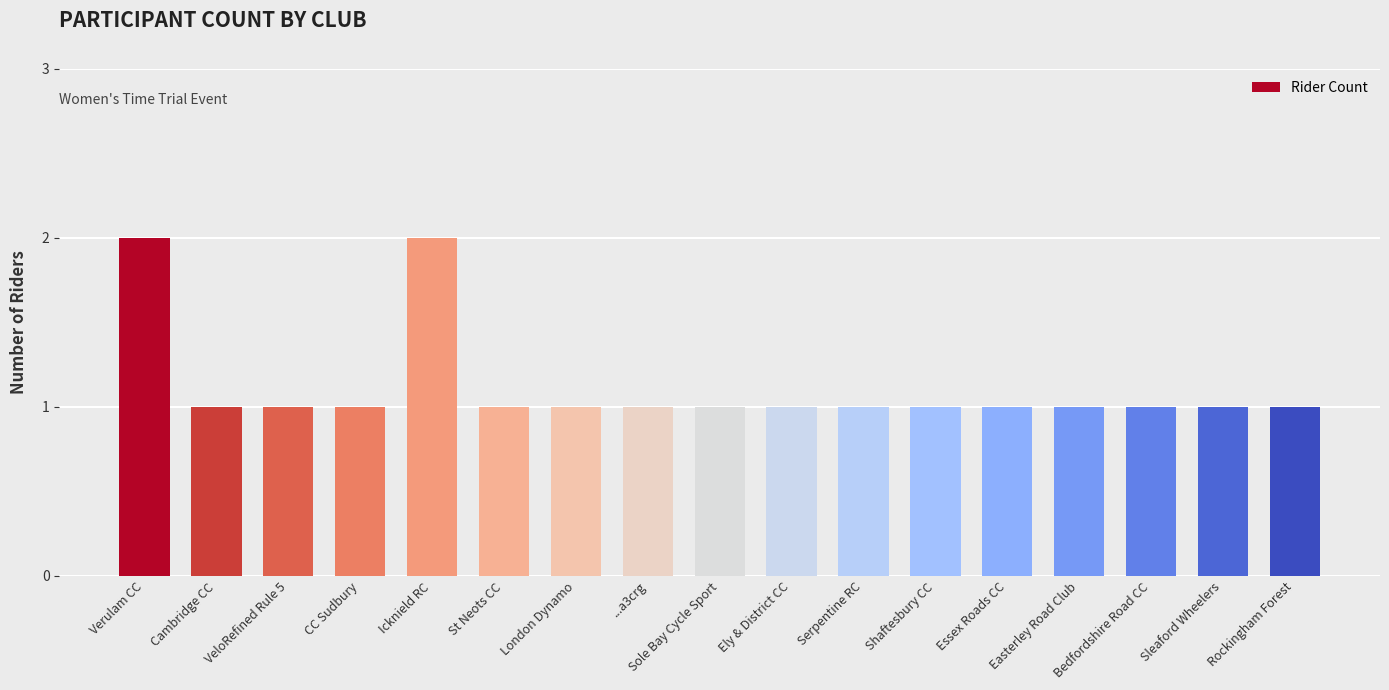

What is the label of the 17th bar from the right?

Verulam CC